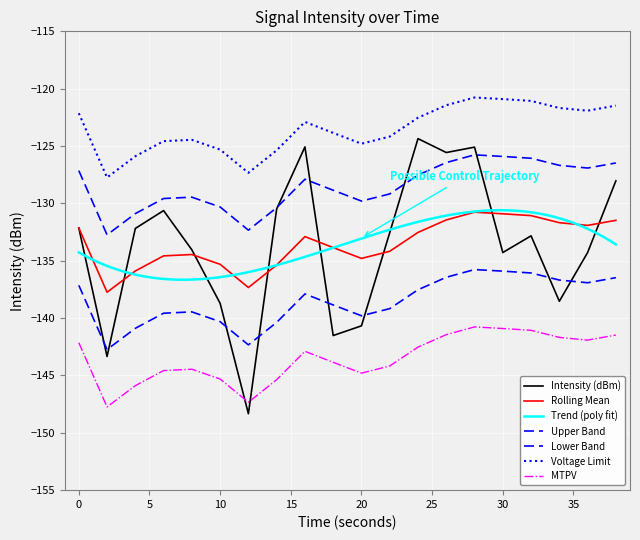

Count the number of categories in the chart.

20